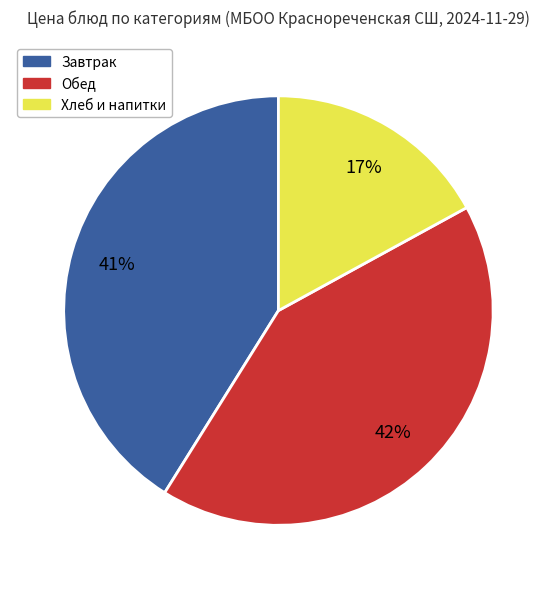

To the nearest percent, what is the difference between the largest and smallest slice percentages?

25%